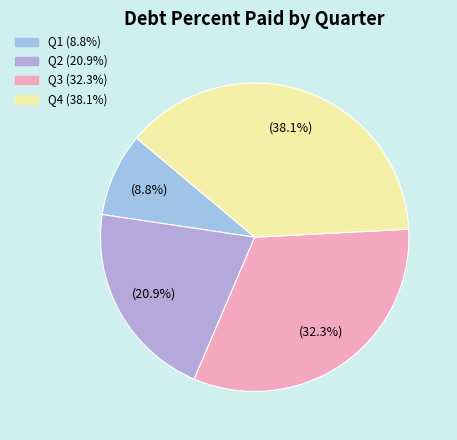

How many segments does this pie chart have?

4